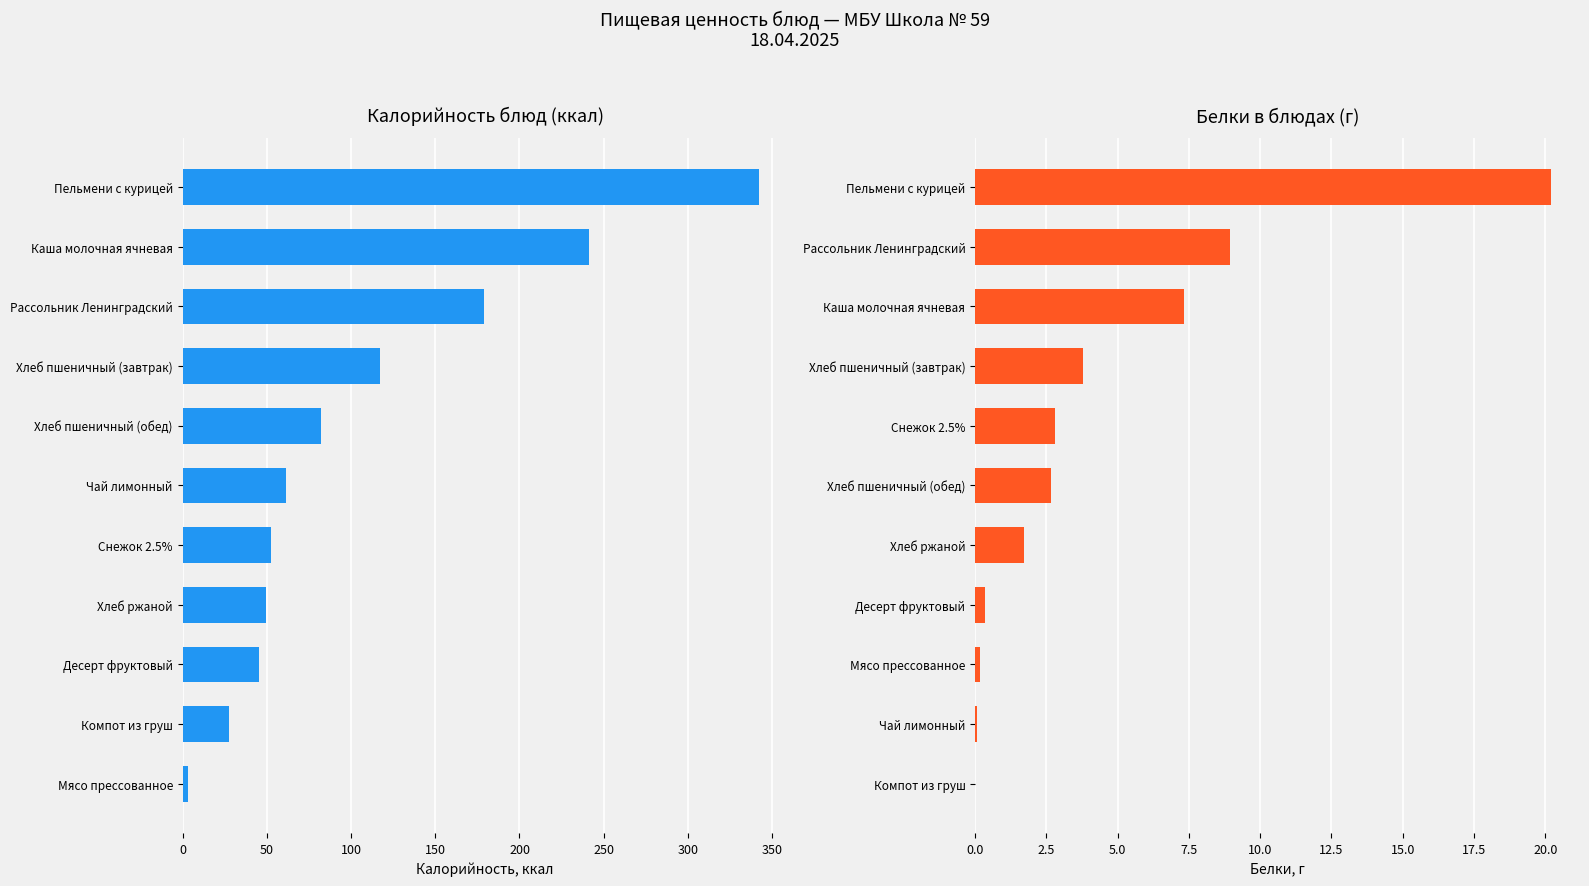

What are all the series names shown in the legend?

Калорийность, Белки